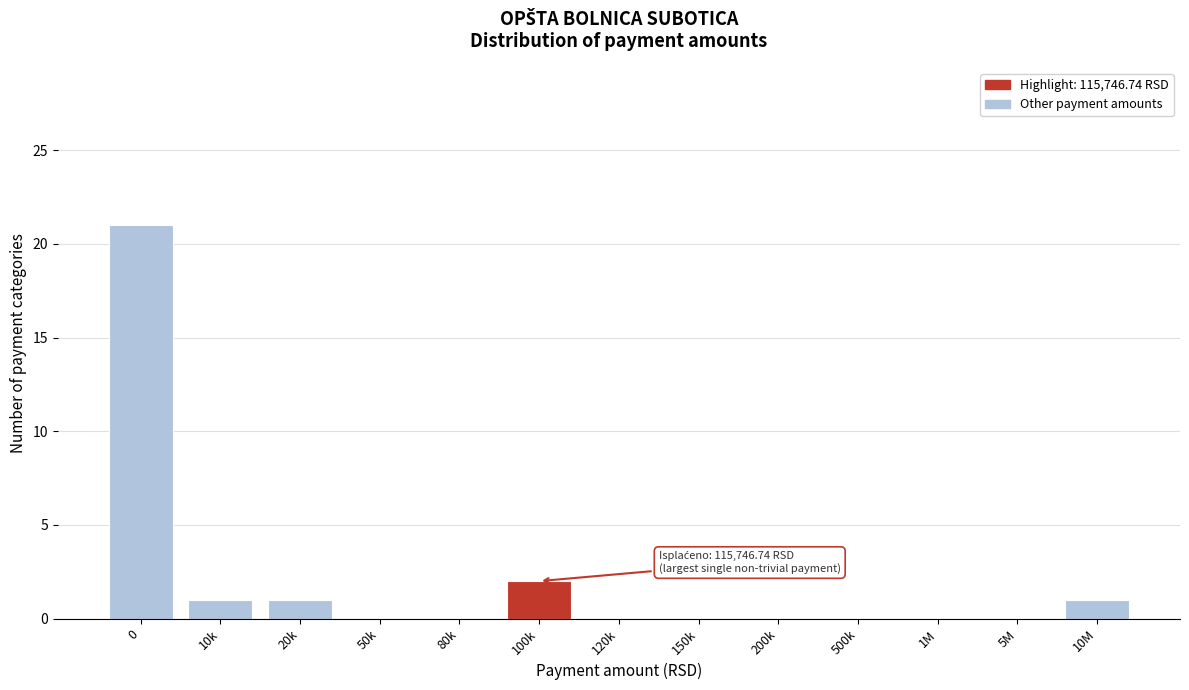

Reading right to left, list all the values displayed in this chart.

10M=1	5M=0	1M=0	500k=0	200k=0	150k=0	120k=0	100k=2	80k=0	50k=0	20k=1	10k=1	0=21